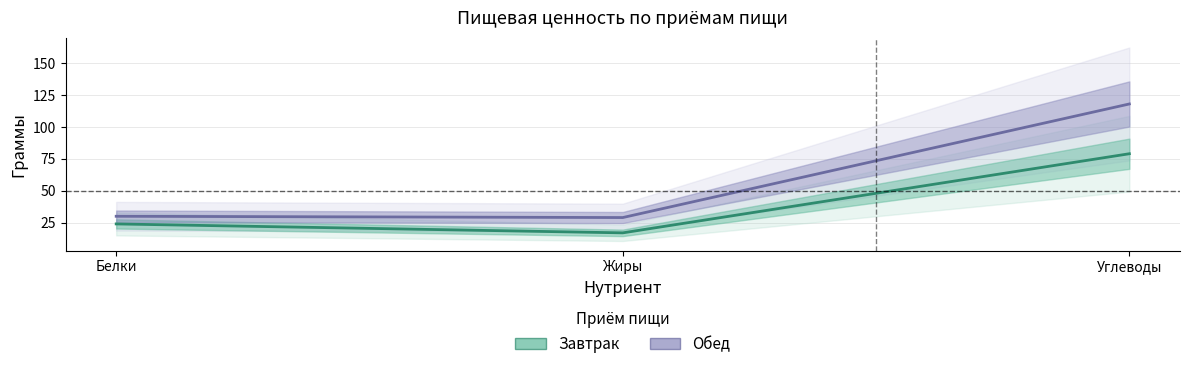

What is the smallest value displayed?

17